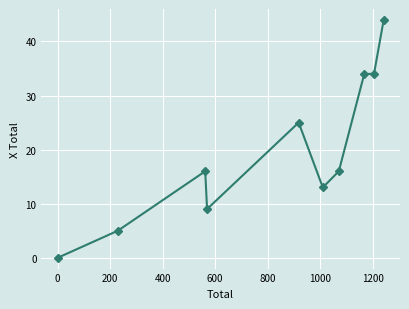

True or false: the data has more than 0 interior local peaks.

True